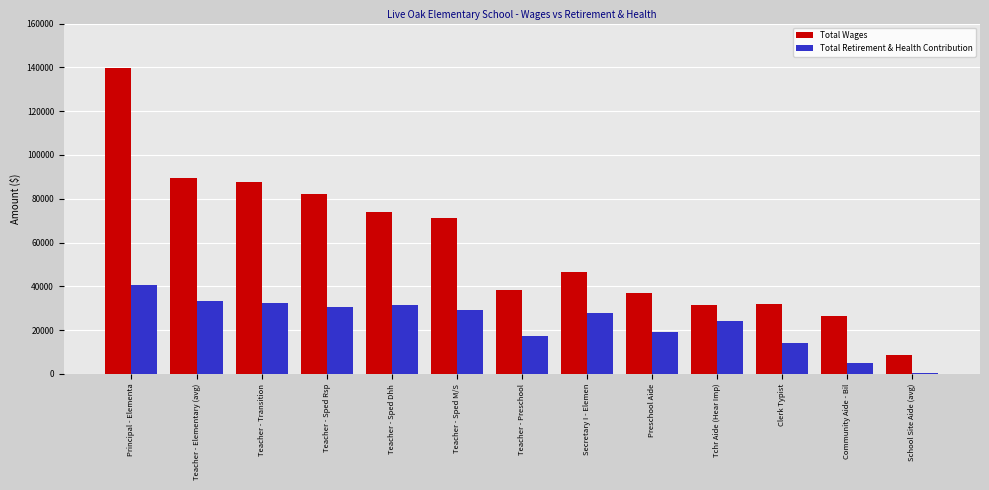

The value of Total Retirement & Health Contribution at Teacher - Sped Dhh is 31381.0. True or false?

True